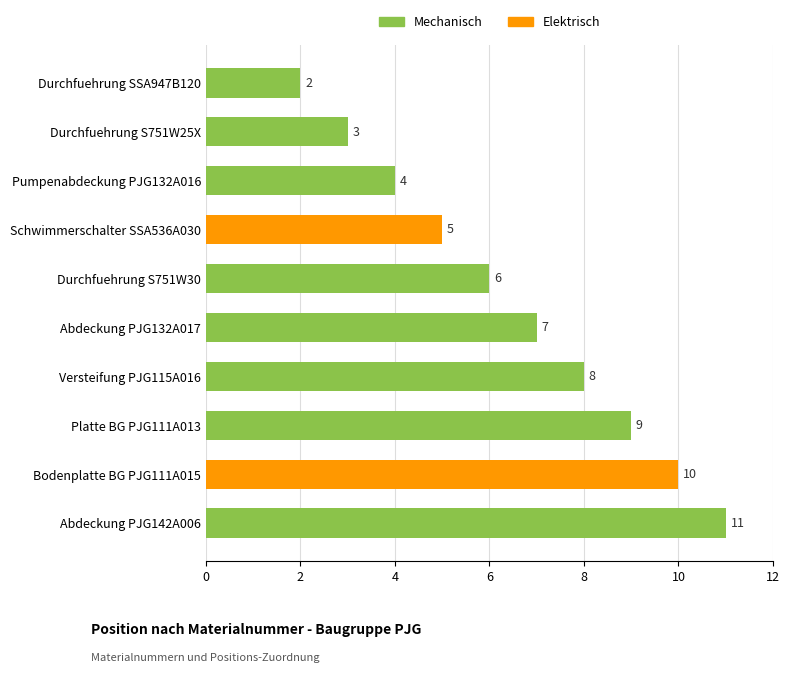

List the labels in order of value, largest first.

Abdeckung PJG142A006, Bodenplatte BG PJG111A015, Platte BG PJG111A013, Versteifung PJG115A016, Abdeckung PJG132A017, Durchfuehrung S751W30, Schwimmerschalter SSA536A030, Pumpenabdeckung PJG132A016, Durchfuehrung S751W25X, Durchfuehrung SSA947B120